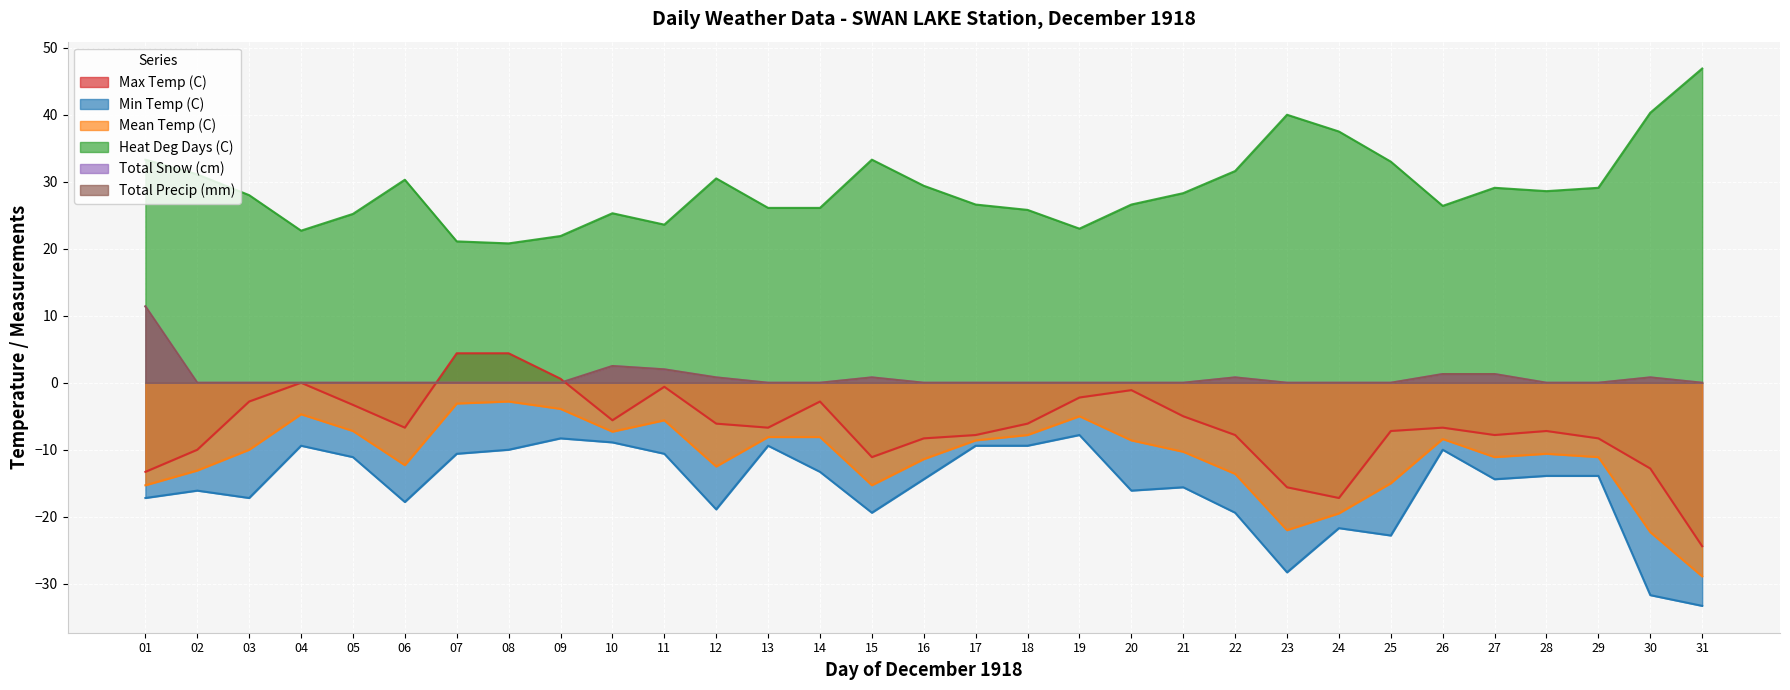

Between 03 and 14, which series saw the biggest shift?

Min Temp (C)